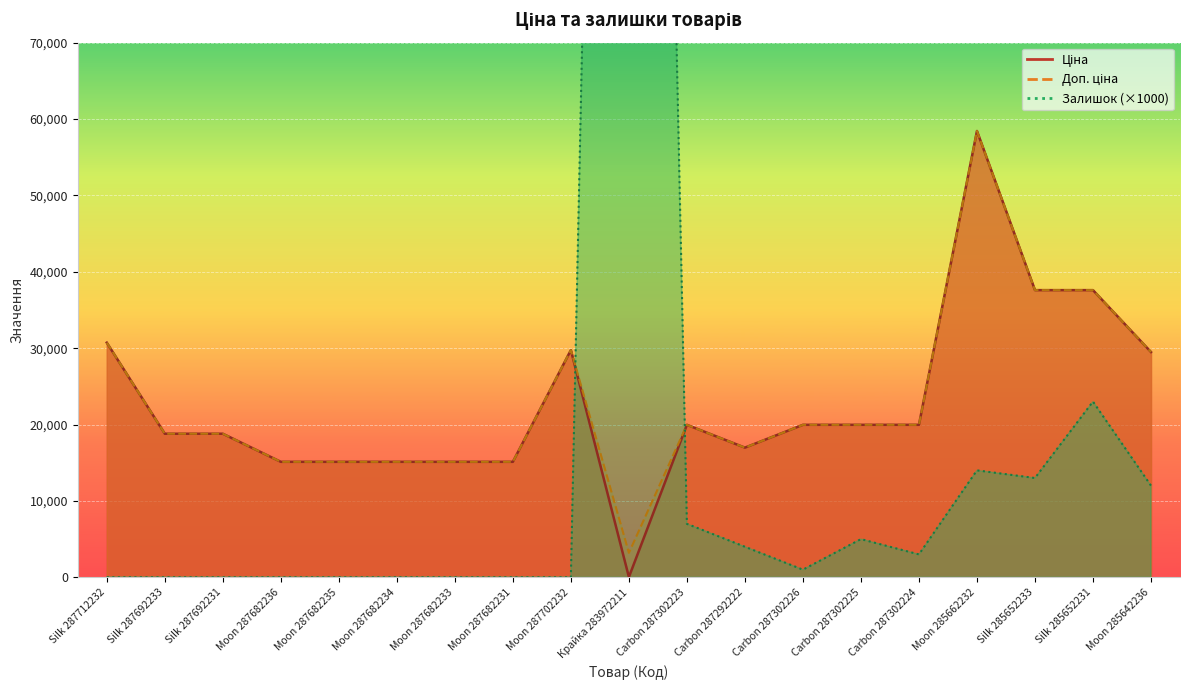

Rank the series by their average value, from lowest to highest.

Ціна, Доп. ціна, Залишок